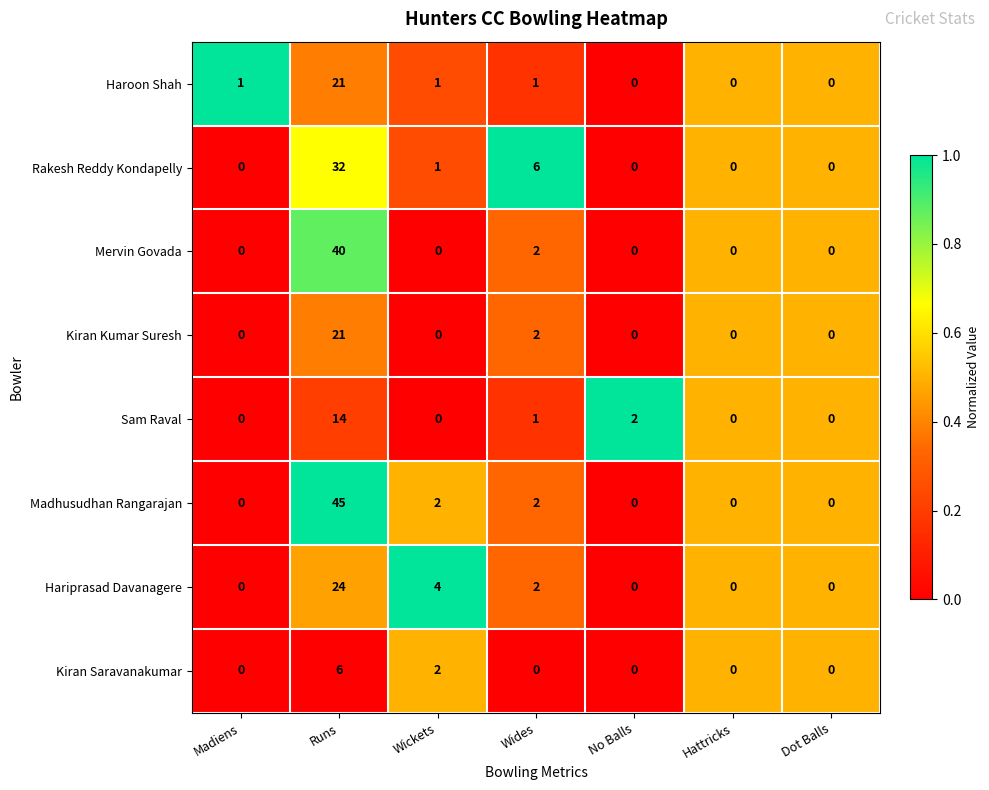

Which series has the largest total across all categories?

Madhusudhan Rangarajan